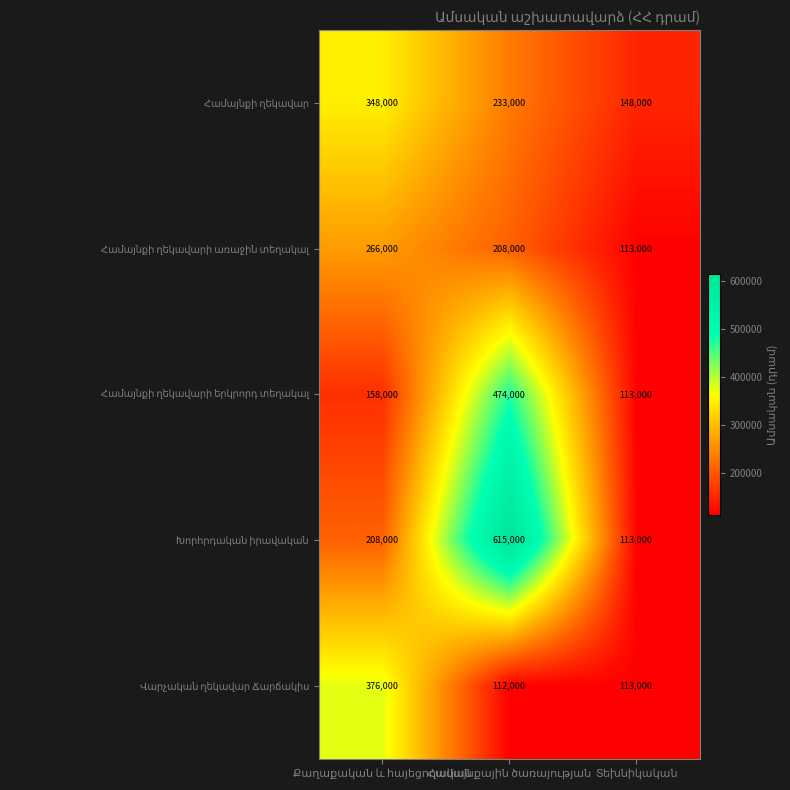

What is the maximum value shown in the chart?

615000